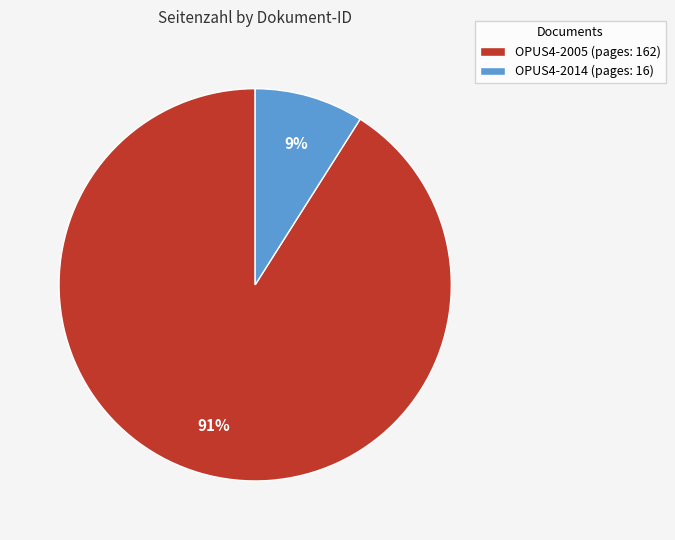

To the nearest percent, what percentage of the pie is OPUS4-2014?

9%